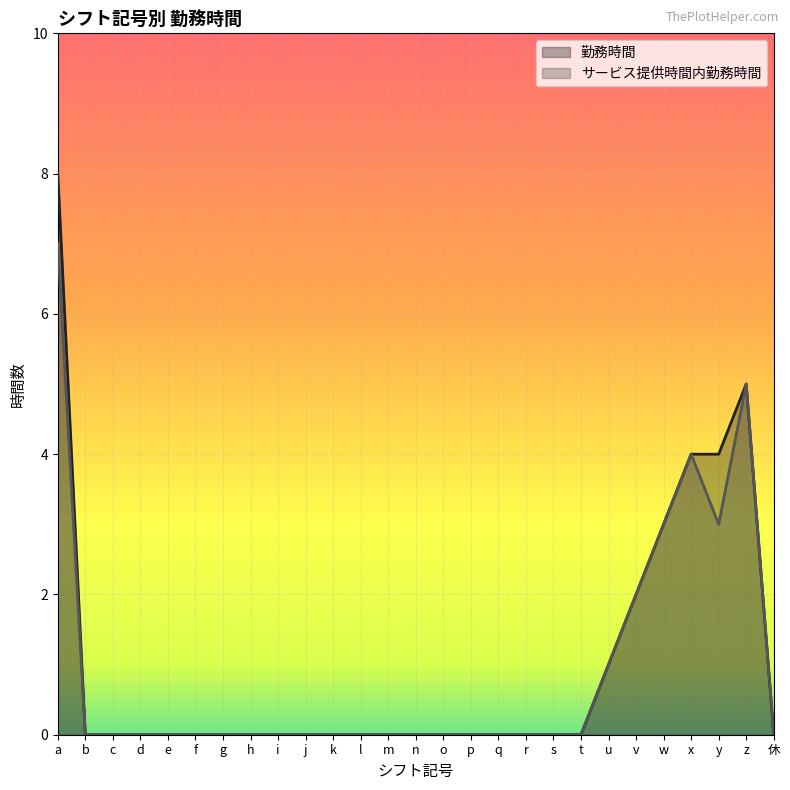

Reading left to right, what are all the values shown in this chart?

勤務時間: 8	0	0	0	0	0	0	0	0	0	0	0	0	0	0	0	0	0	0	0	1	2	3	4	4	5	0
サービス提供時間内勤務時間: 7	0	0	0	0	0	0	0	0	0	0	0	0	0	0	0	0	0	0	0	1	2	3	4	3	5	0